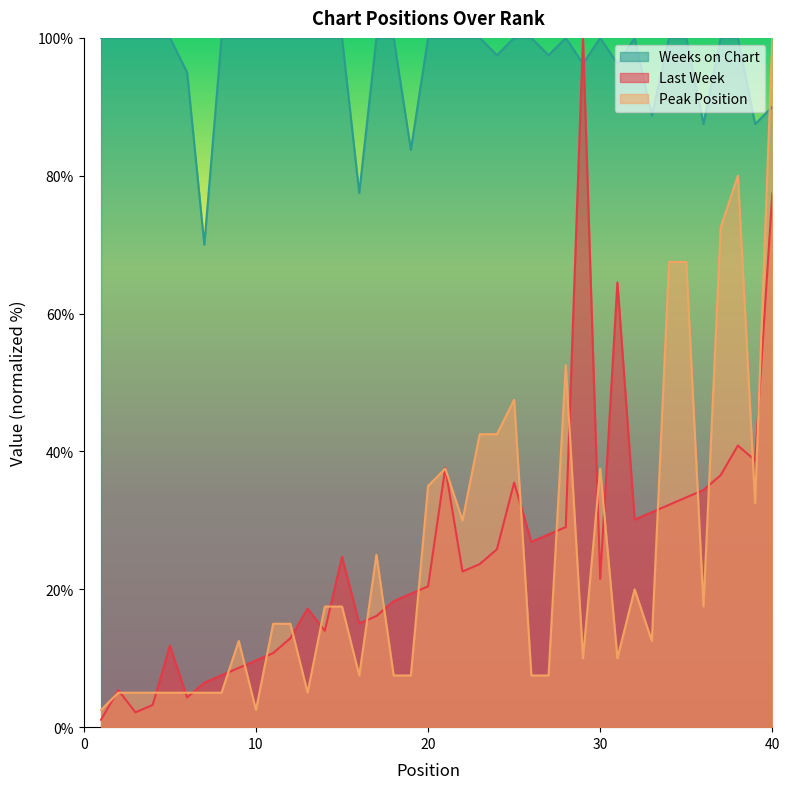

True or false: Peak Position has more than 2 points higher than both neighbors.

True